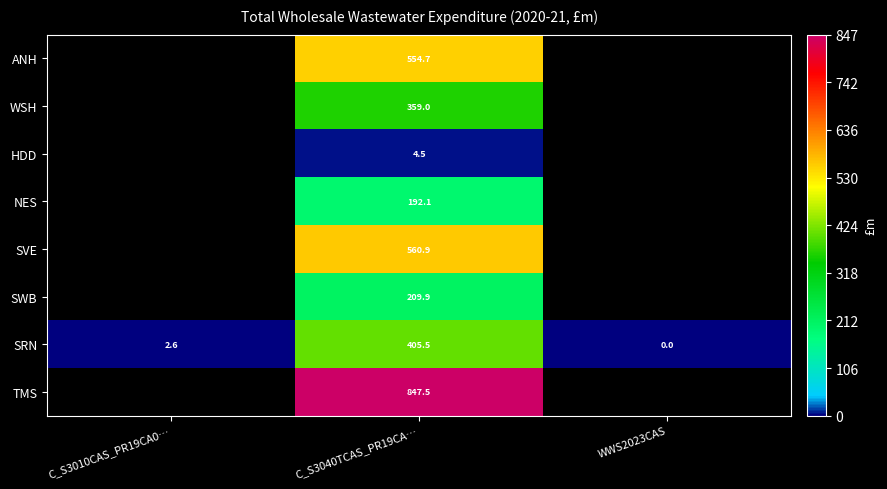

Which series has the widest spread of values?

SRN